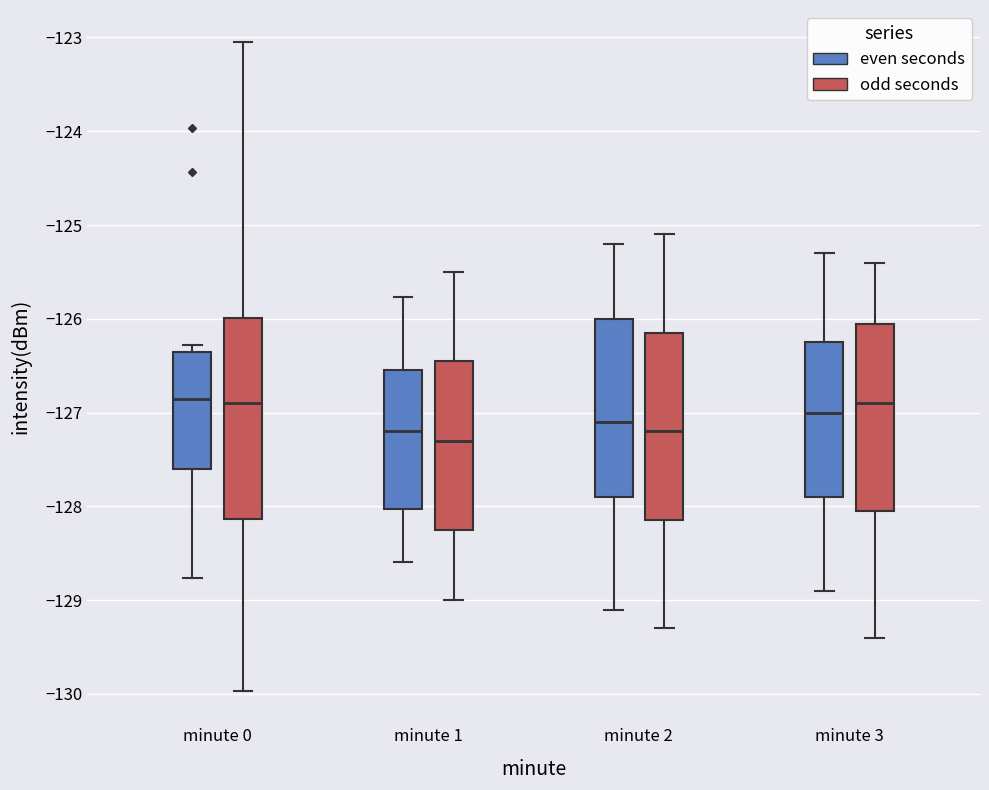

Reading left to right, transcribe this box plot: for each box, give where its median line is, the range the box spans, and where its two whiskers end, as read against the y-axis. The values are not printed on the chart, so give them approximately, as read against the axis.

minute 0 (even seconds): median -126.9, box -127.6 to -126.4, whiskers -128.8 to -126.3
minute 0 (odd seconds): median -126.9, box -128.1 to -126.0, whiskers -130.0 to -123.1
minute 1 (even seconds): median -127.2, box -128.0 to -126.5, whiskers -128.6 to -125.8
minute 1 (odd seconds): median -127.3, box -128.2 to -126.4, whiskers -129.0 to -125.5
minute 2 (even seconds): median -127.1, box -127.9 to -126.0, whiskers -129.1 to -125.2
minute 2 (odd seconds): median -127.2, box -128.1 to -126.1, whiskers -129.3 to -125.1
minute 3 (even seconds): median -127.0, box -127.9 to -126.2, whiskers -128.9 to -125.3
minute 3 (odd seconds): median -126.9, box -128.0 to -126.0, whiskers -129.4 to -125.4